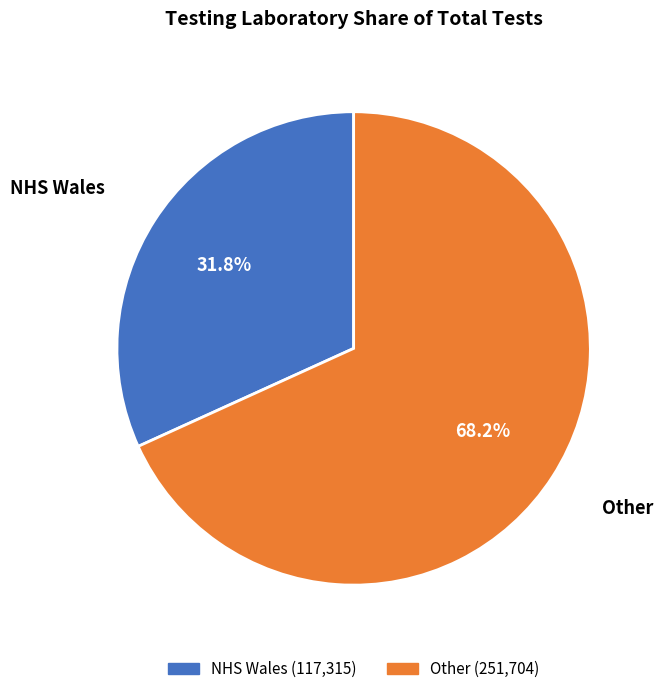

How many segments does this pie chart have?

2